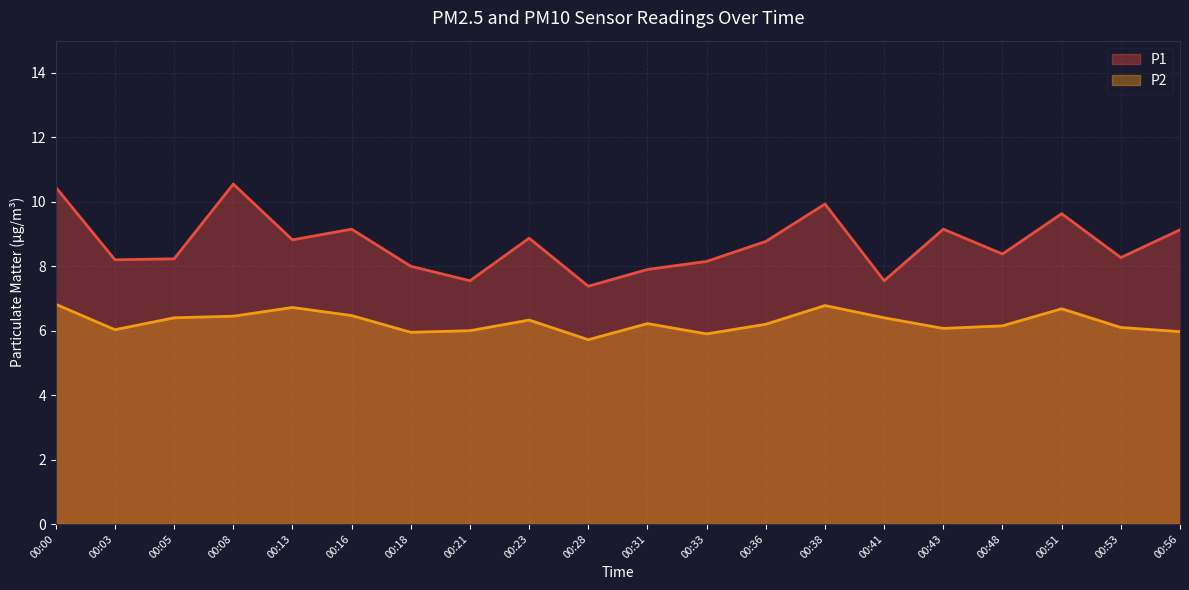

At which category does the chart reach its minimum across all series?

00:28